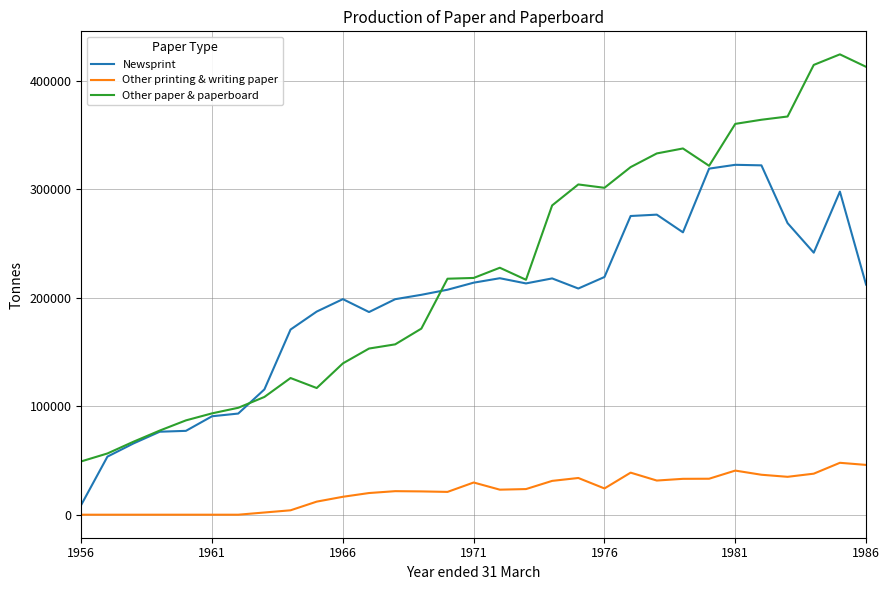

What are all the series names shown in the legend?

Newsprint, Other printing & writing paper, Other paper & paperboard